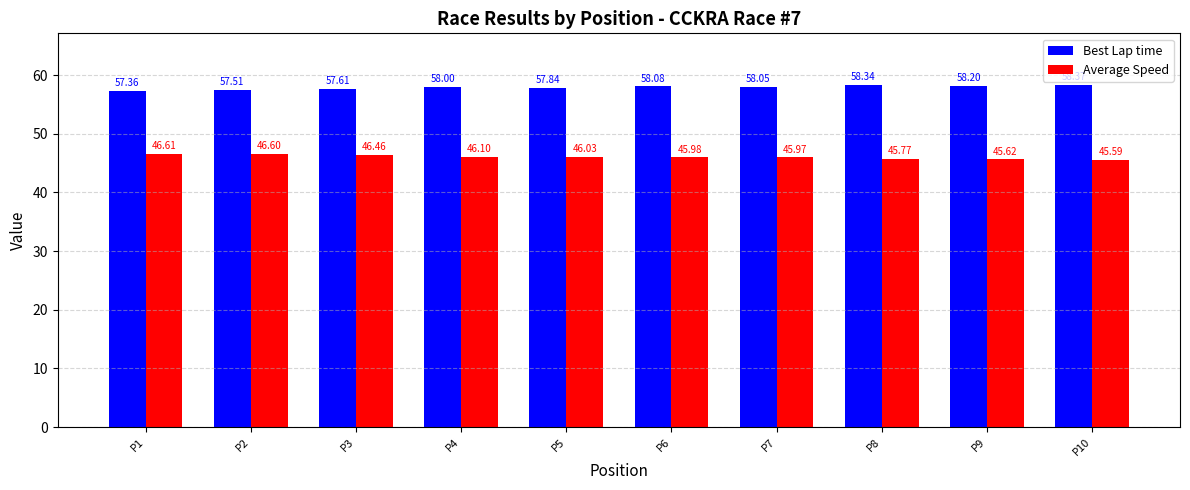

List the series in order of their overall mean, lowest first.

Average Speed, Best Lap time